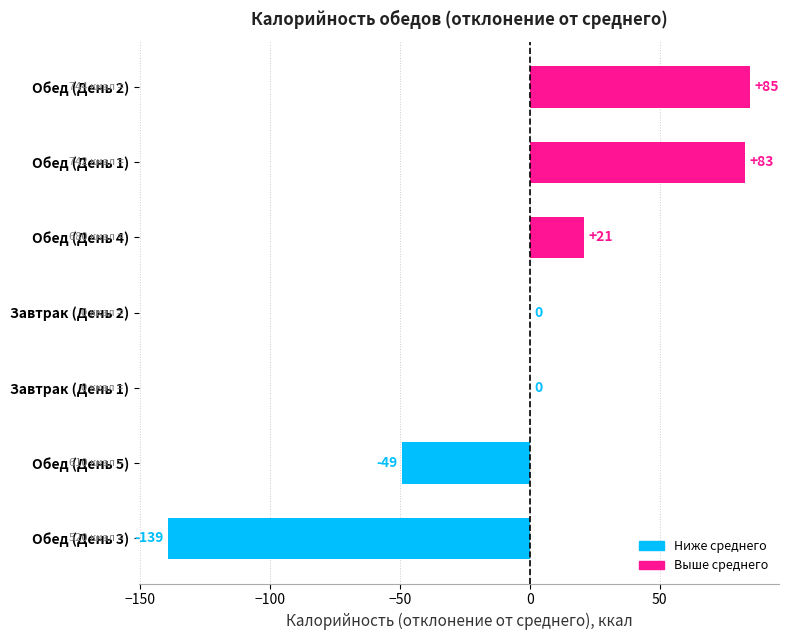

What is the change in value from Обед (День 2) to Обед (День 1)?

-2.0